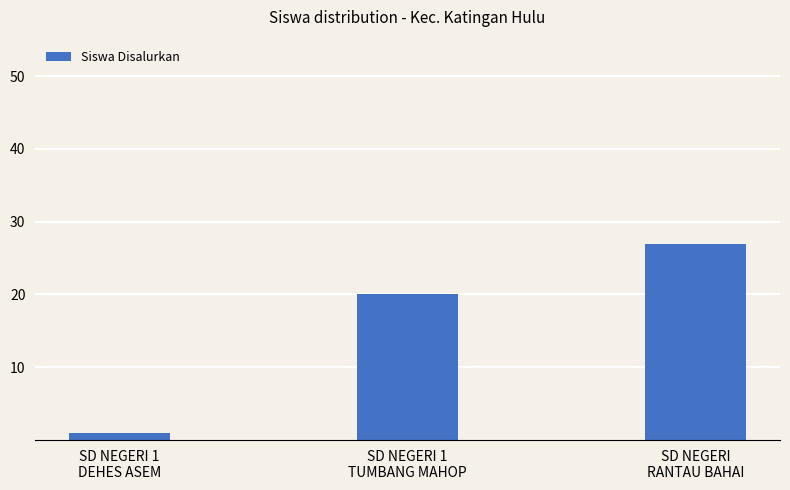

Which category has the highest value across all series?

SD NEGERI
RANTAU BAHAI